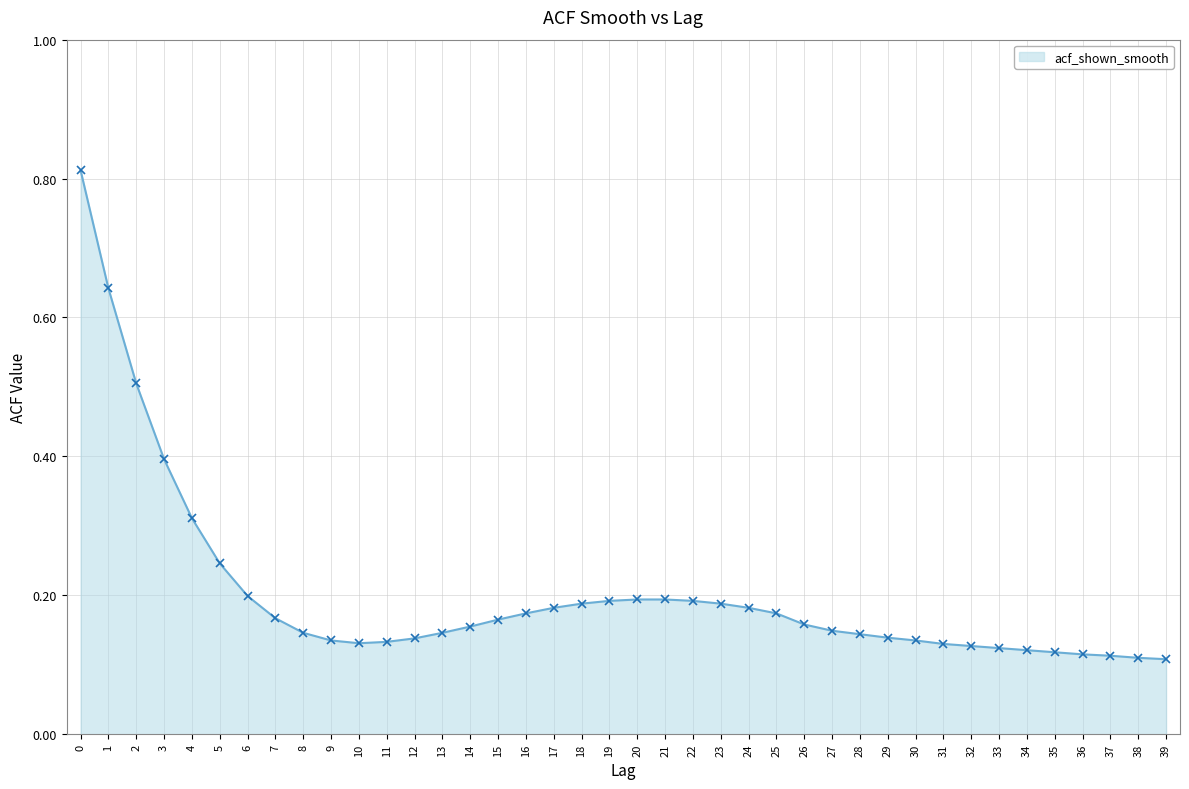

How many lines are shown in the chart?

1